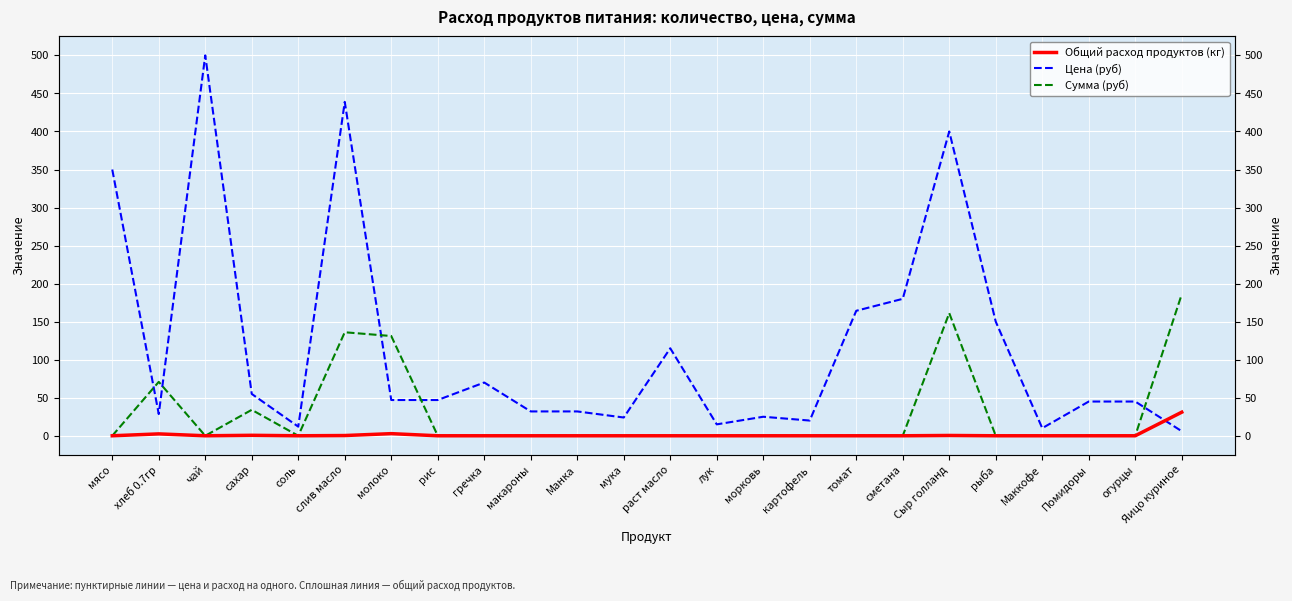

What is the value of the Цена (руб) point at the 5th from the left?

12.0